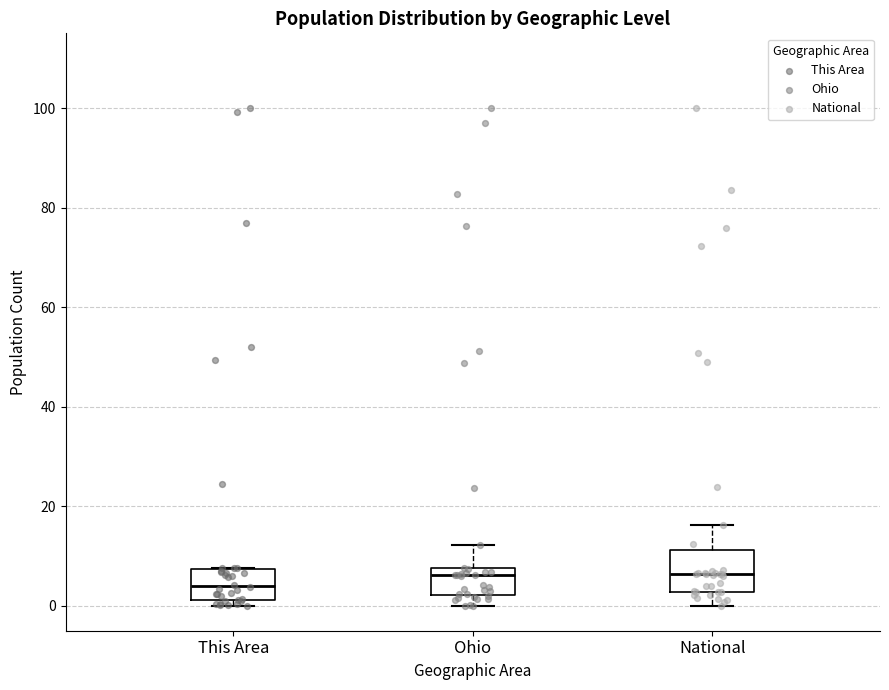

Comparing the boxes themselves (not the whiskers), which one is the tallest?

National